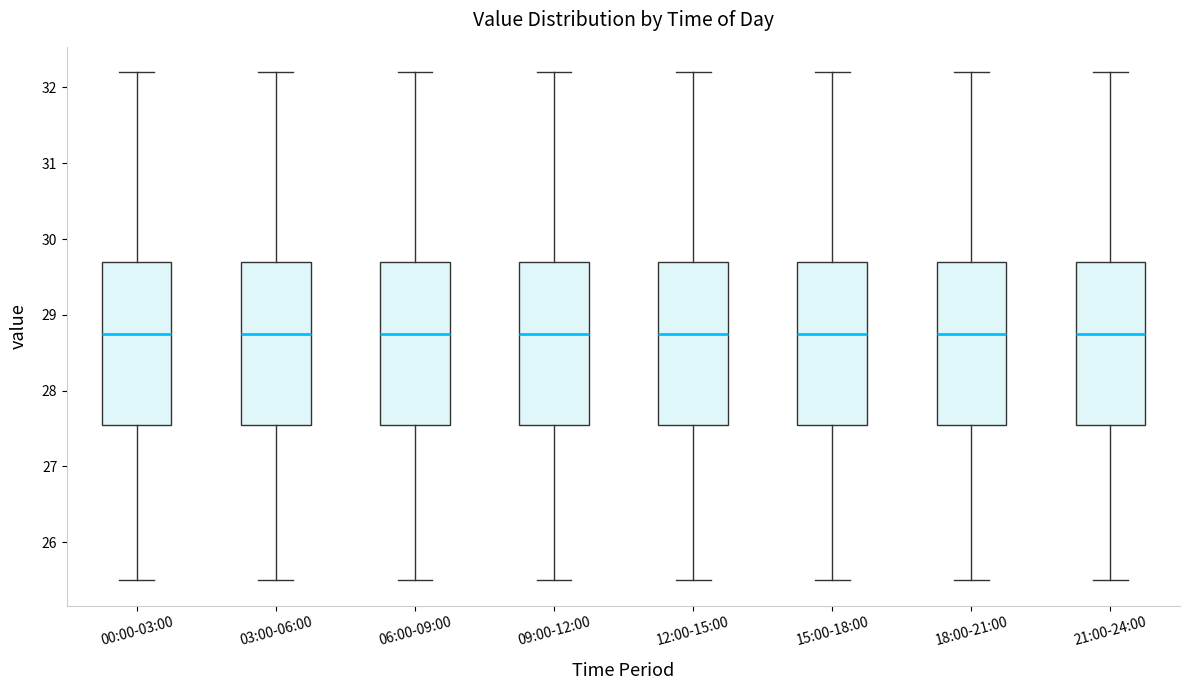

Reading left to right, transcribe this box plot: for each box, give where its median line is, the range the box spans, and where its two whiskers end, as read against the y-axis. The values are not printed on the chart, so give them approximately, as read against the axis.

00:00-03:00: median 28.8, box 27.6 to 29.7, whiskers 25.5 to 32.2
03:00-06:00: median 28.8, box 27.6 to 29.7, whiskers 25.5 to 32.2
06:00-09:00: median 28.8, box 27.6 to 29.7, whiskers 25.5 to 32.2
09:00-12:00: median 28.8, box 27.6 to 29.7, whiskers 25.5 to 32.2
12:00-15:00: median 28.8, box 27.6 to 29.7, whiskers 25.5 to 32.2
15:00-18:00: median 28.8, box 27.6 to 29.7, whiskers 25.5 to 32.2
18:00-21:00: median 28.8, box 27.6 to 29.7, whiskers 25.5 to 32.2
21:00-24:00: median 28.8, box 27.6 to 29.7, whiskers 25.5 to 32.2